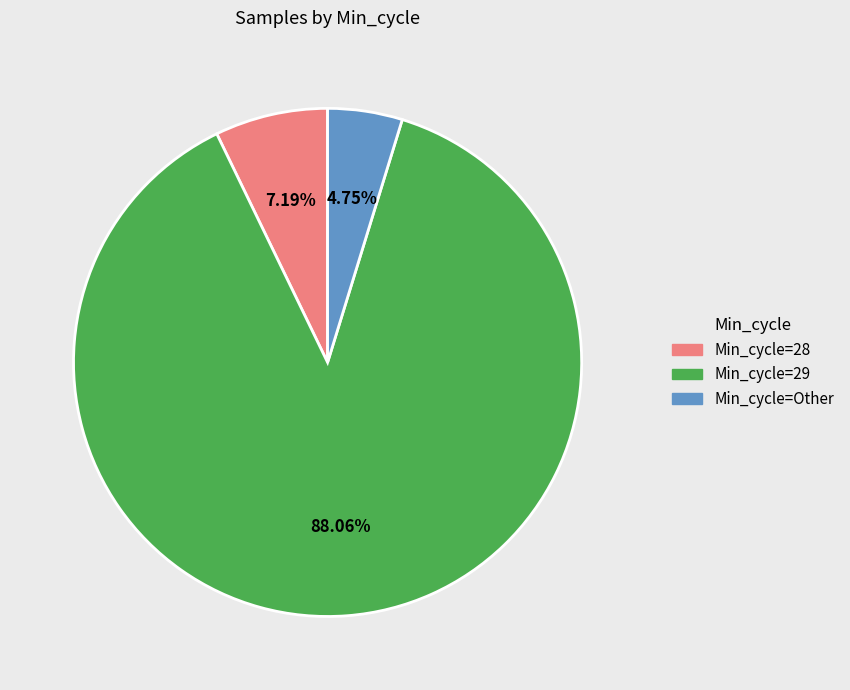

Which slice is the largest?

Min_cycle=29